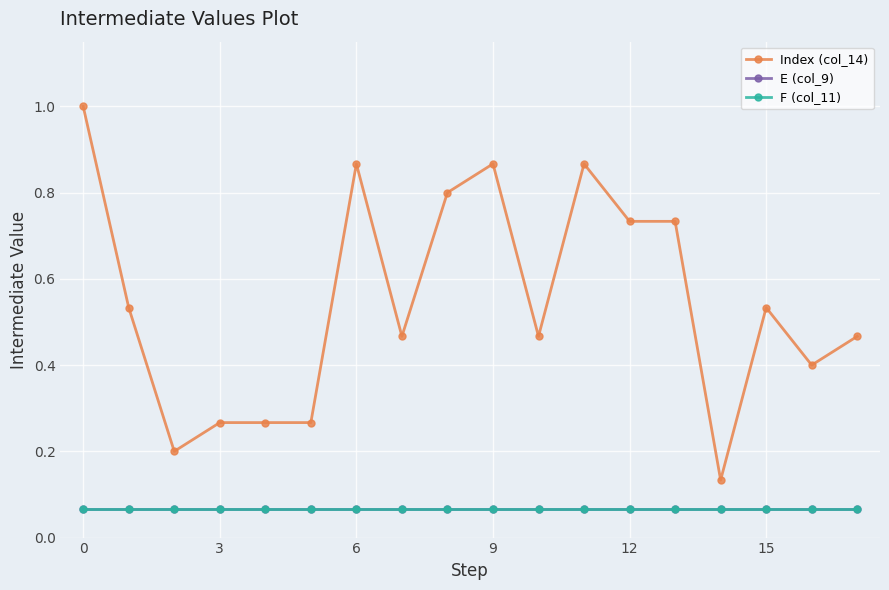

True or false: E (col_9) has more than 2 interior local peaks.

False